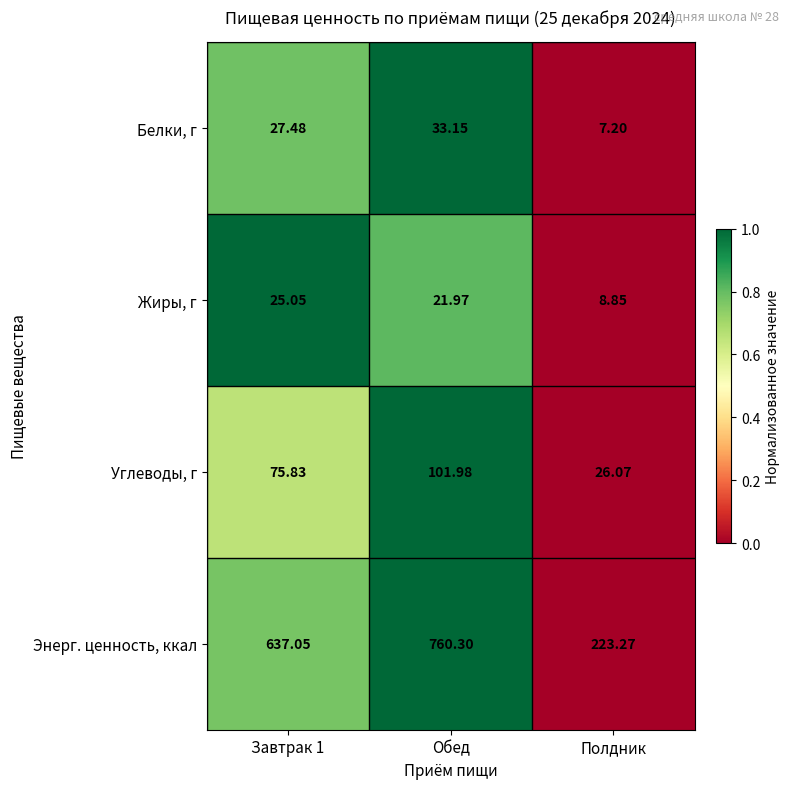

At which category is the sum across all series the highest?

Обед